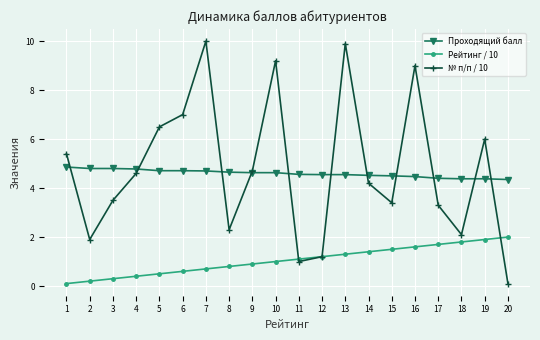

True or false: Проходящий балл and Рейтинг / 10 cross at least once.

False